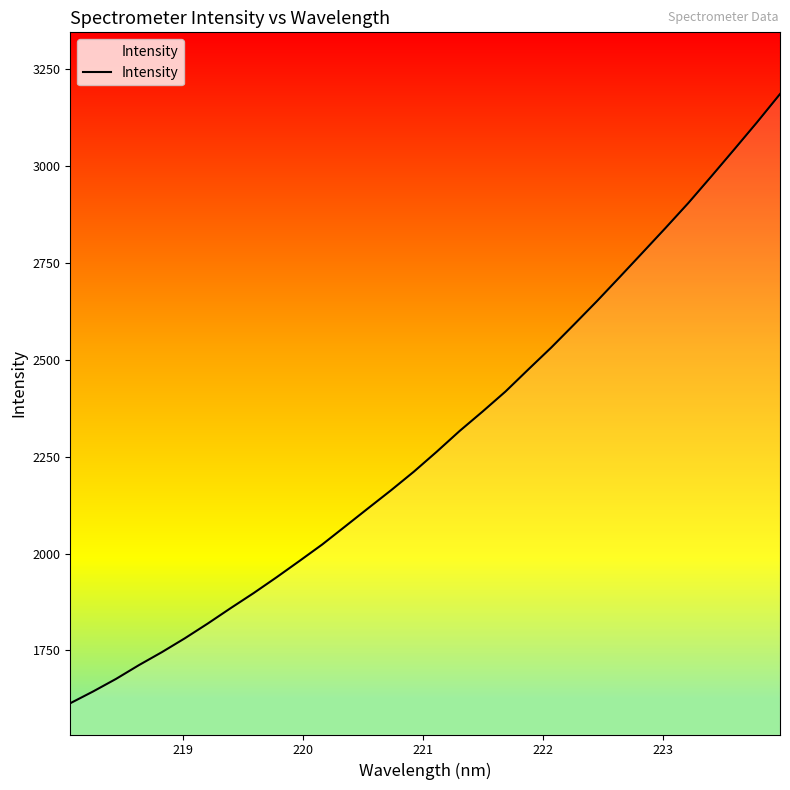

What is the difference between the maximum and minimum values?

1572.0